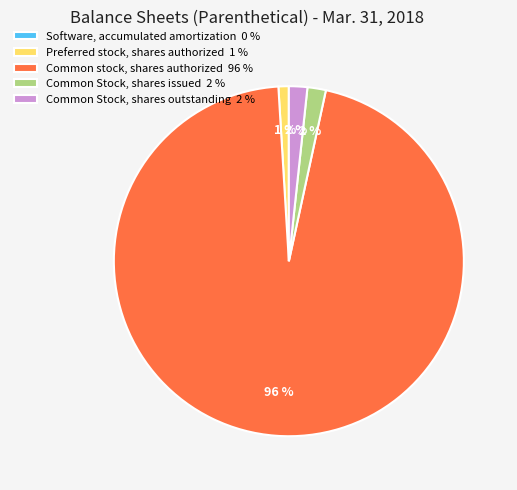

The Common stock, shares authorized 96 % slice represents 90% of the pie. True or false?

False